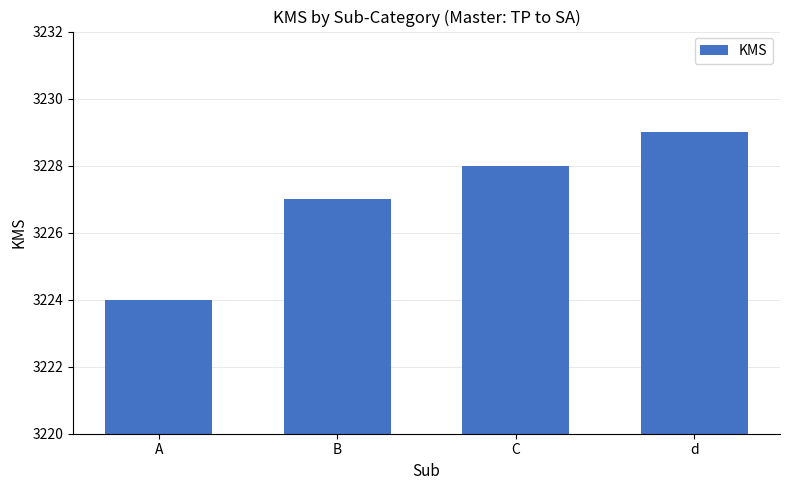

Reading right to left, transcribe all the data shown in this chart.

d=3229	C=3228	B=3227	A=3224